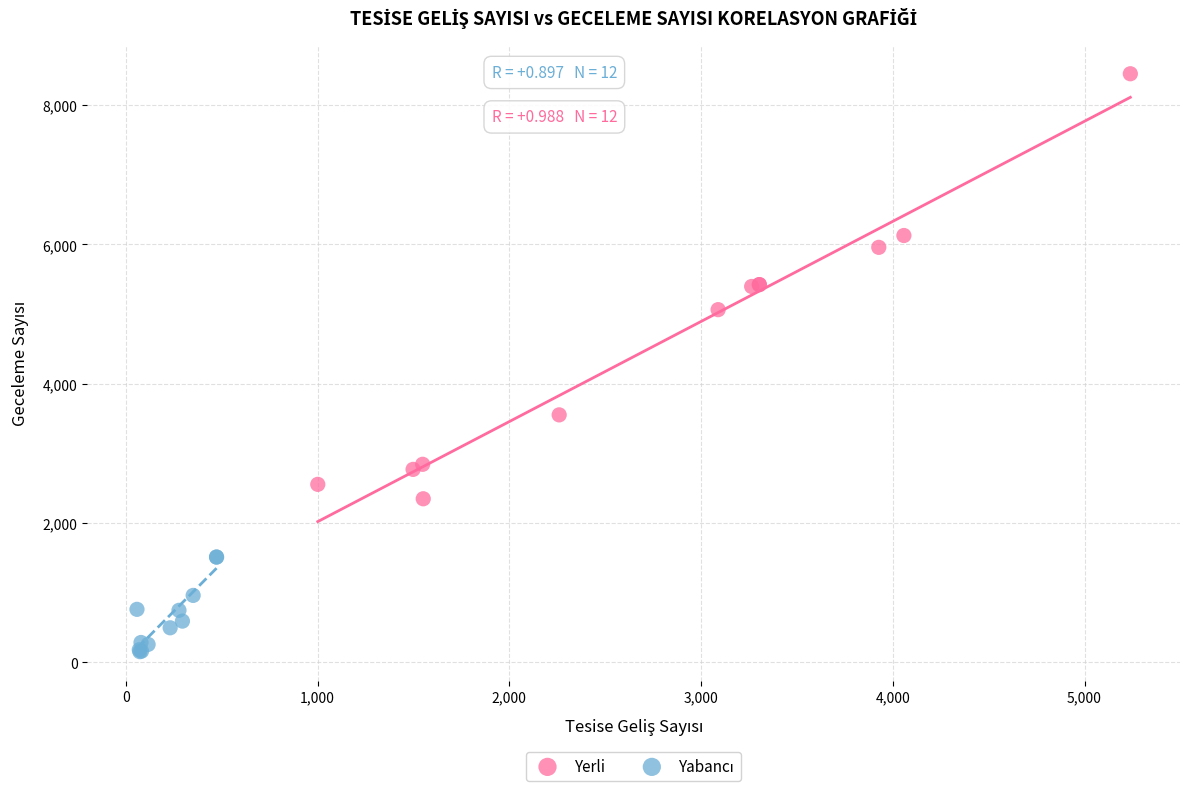

Which series has the largest Y range (max minus min)?

Yerli